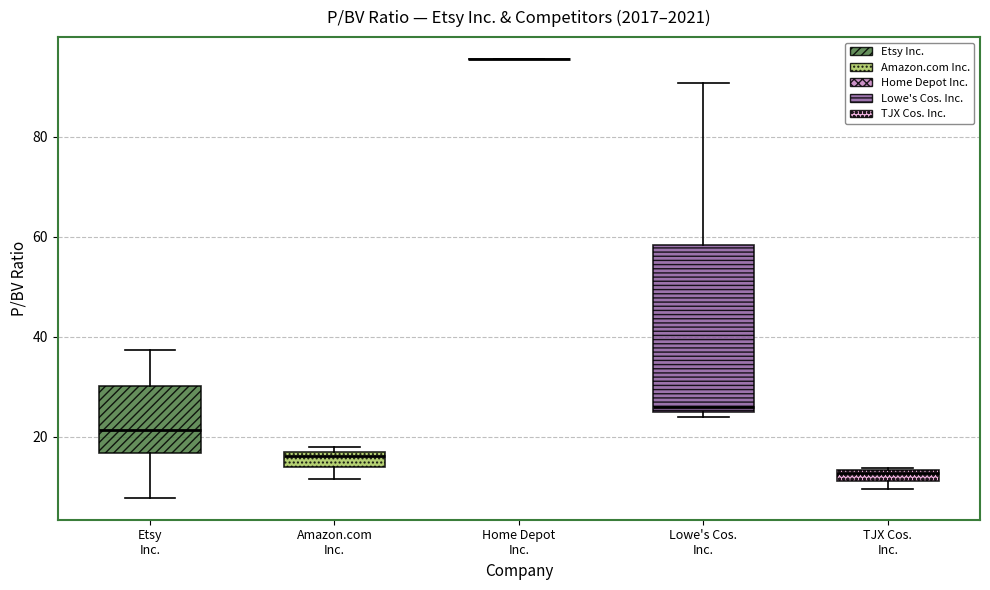

Which box is the tallest, from its lower edge to its upper edge?

Lowe's Cos. Inc.